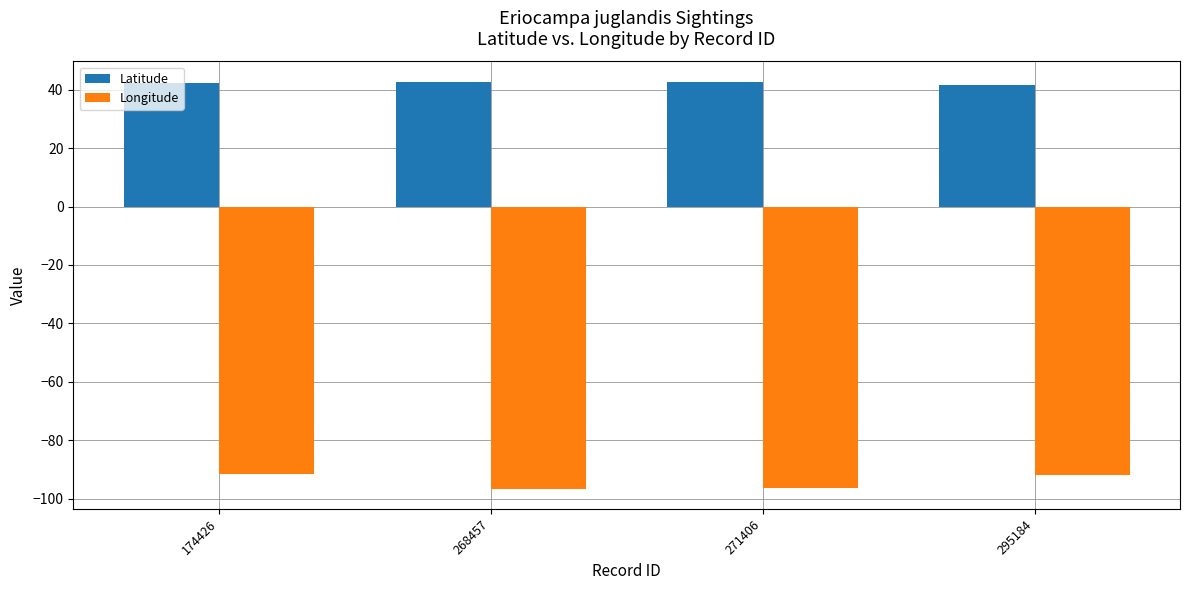

What are all the series names shown in the legend?

Latitude, Longitude